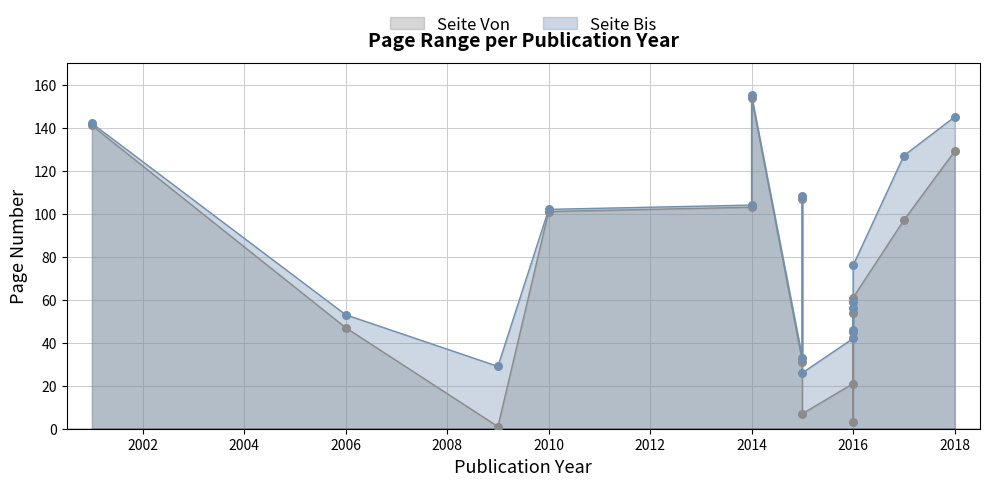

Which series reaches the maximum Y coordinate?

Seite Bis